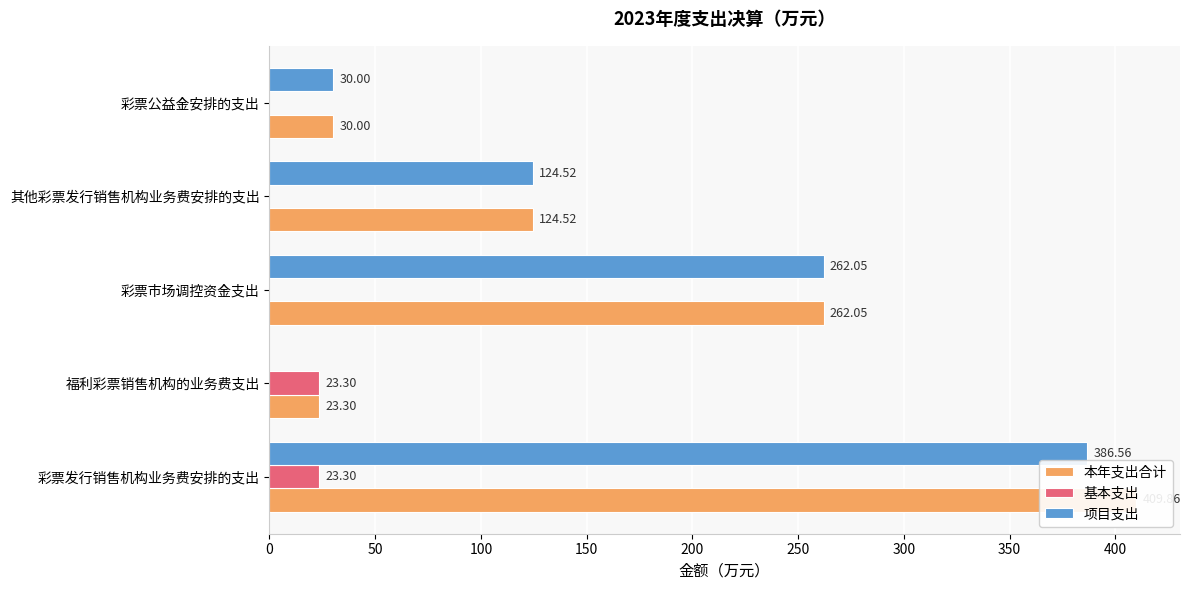

How many data points does each series have?

5